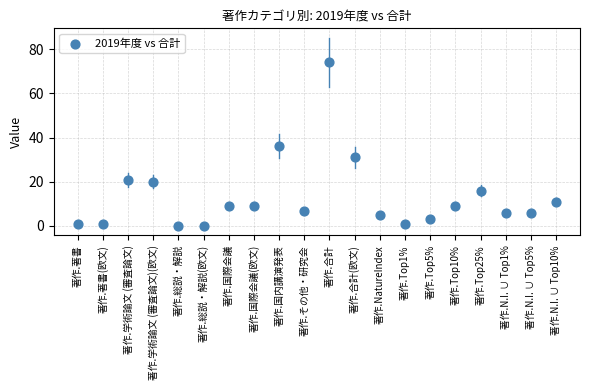

What is the range of Y values (max minus min)?

74